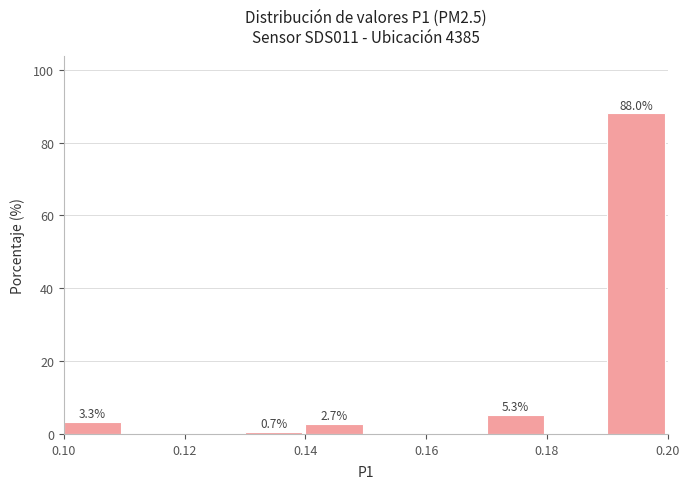

Over which range of the x-axis is the bar tallest?

0.19 to 0.20